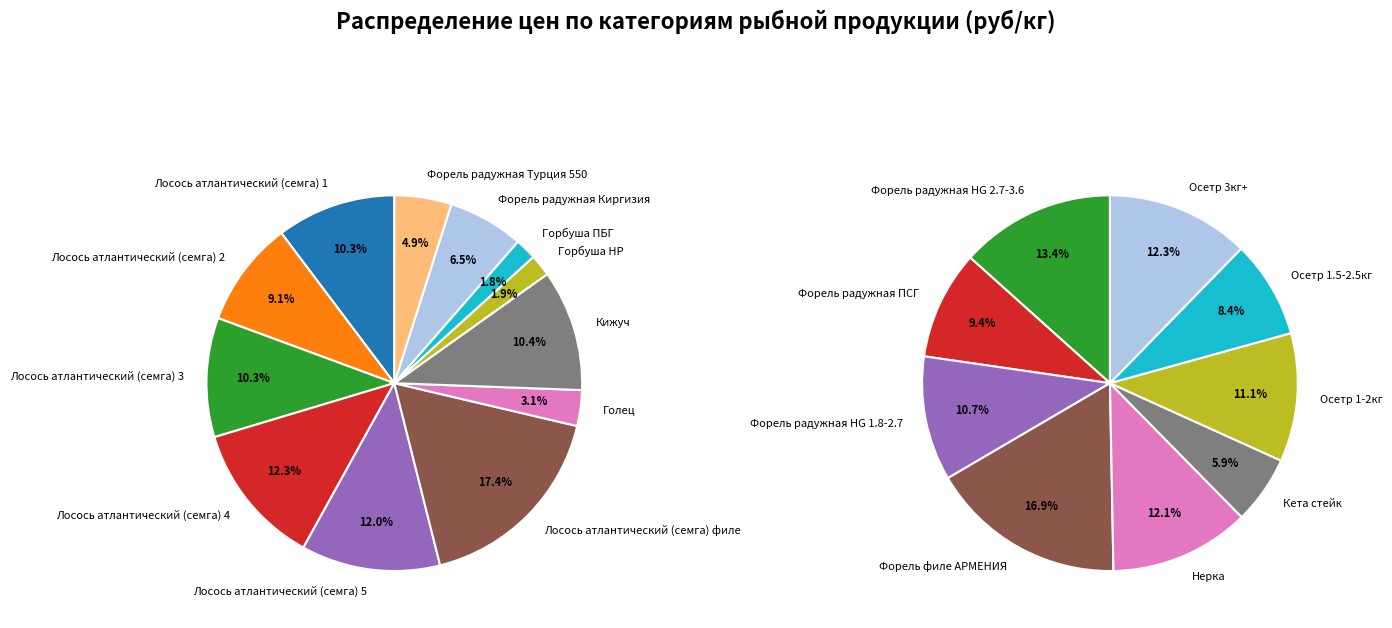

Between Лосось атлантический (семга) 1 and Горбуша HP, which is larger?

Лосось атлантический (семга) 1